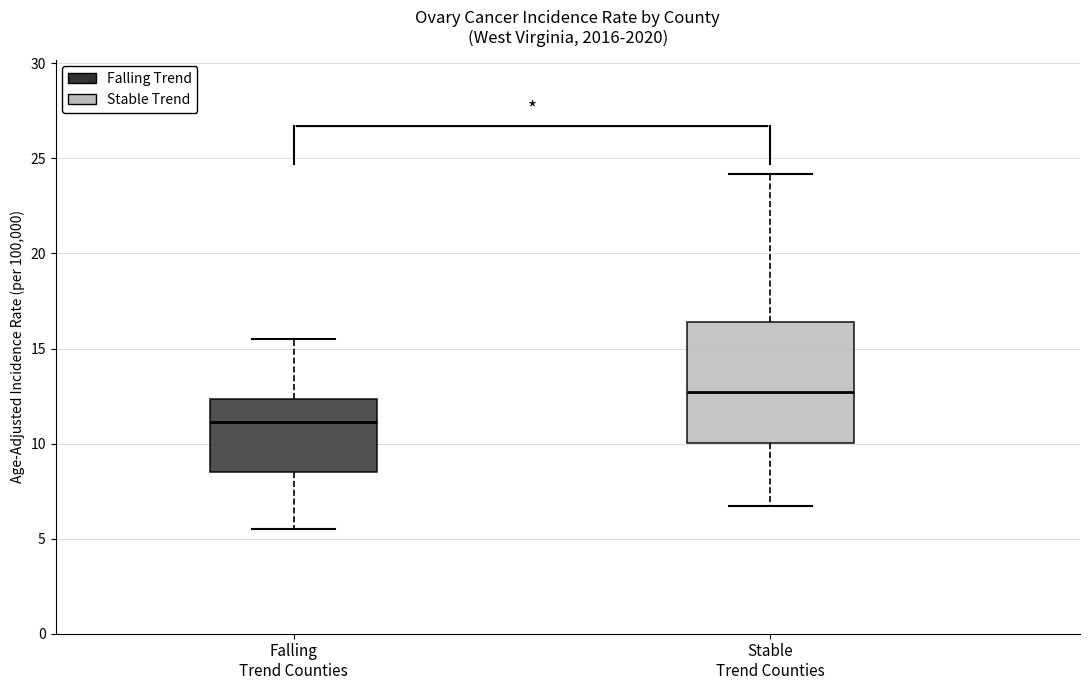

Where does the lower whisker of the box for Stable Trend Counties end on the y-axis? The values are not printed on the chart, so give them approximately, as read against the axis.

6.5